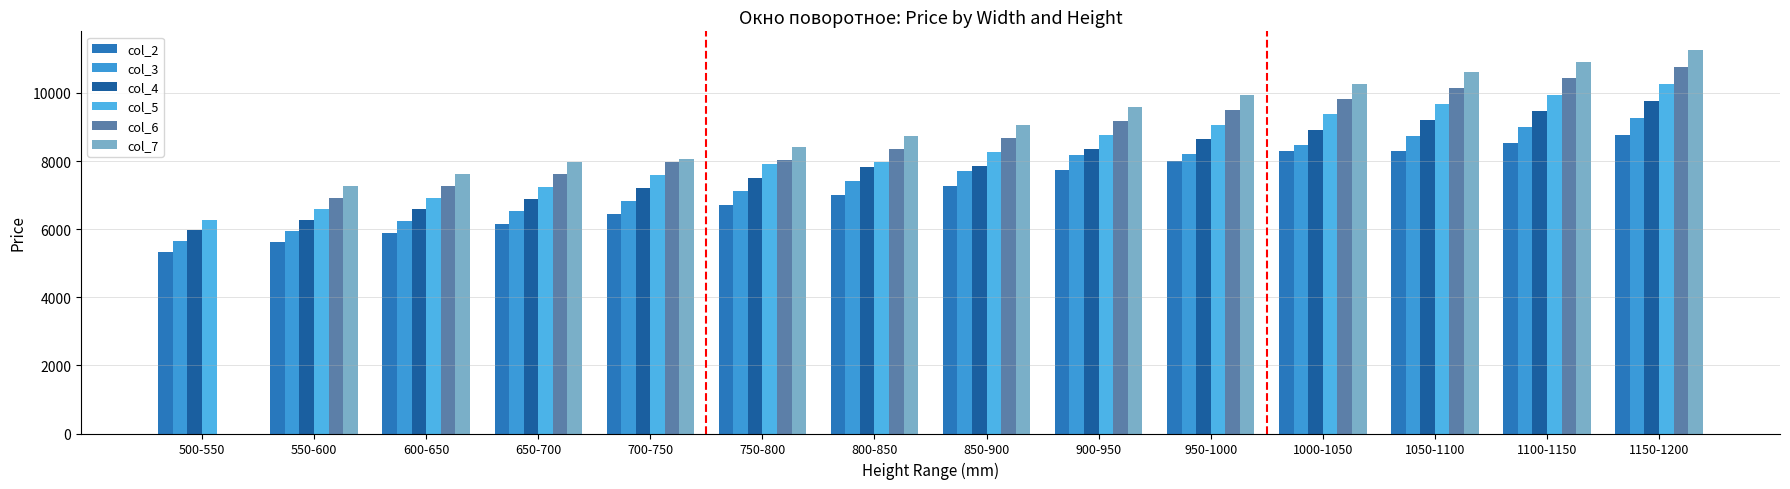

What is the sum of all col_3 values?

105312